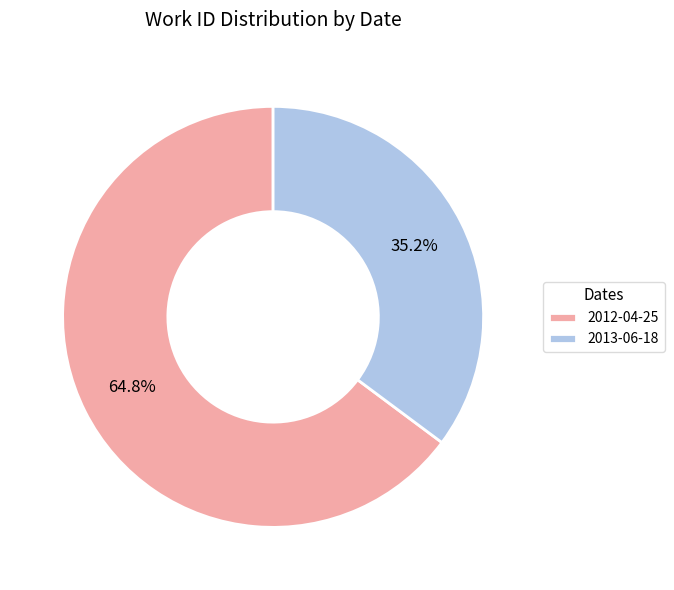

To the nearest percent, what is the combined percentage of 2013-06-18 and 2012-04-25?

100%